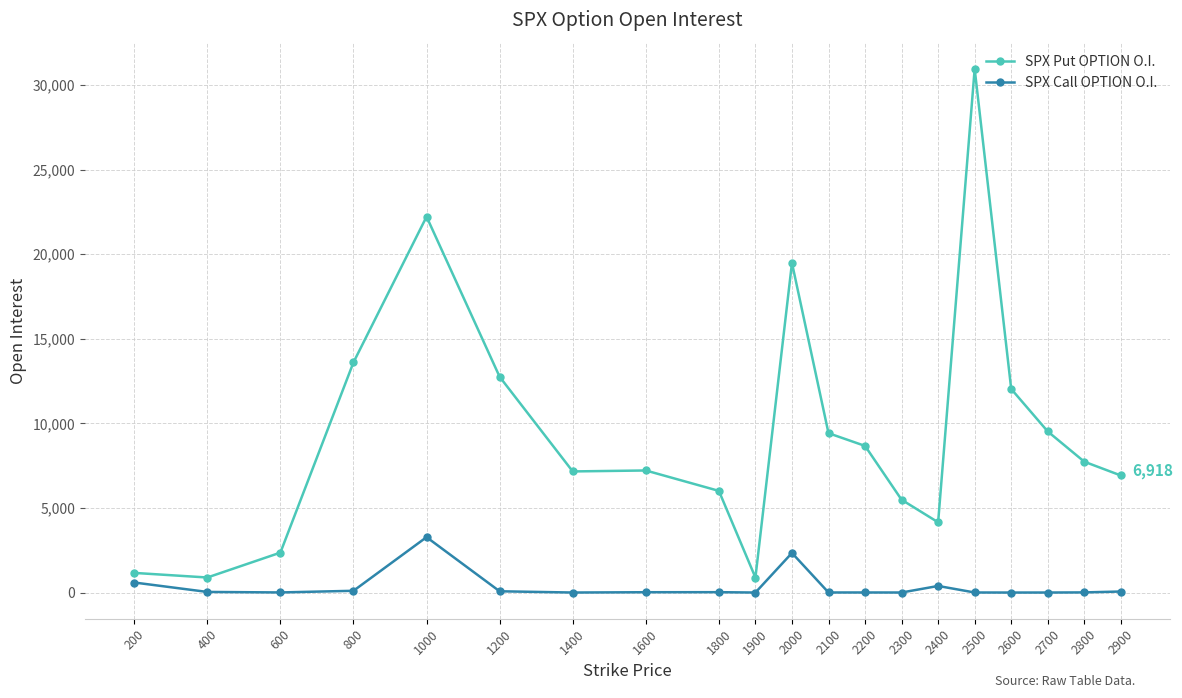

What is the difference between the SPX Put OPTION O.I. values at 2100 and 2800?

1685